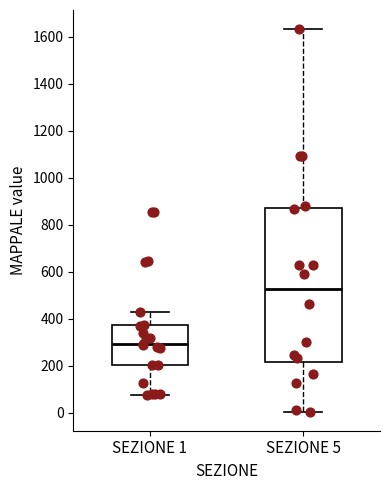

Which box is the tallest, from its lower edge to its upper edge?

SEZIONE 5